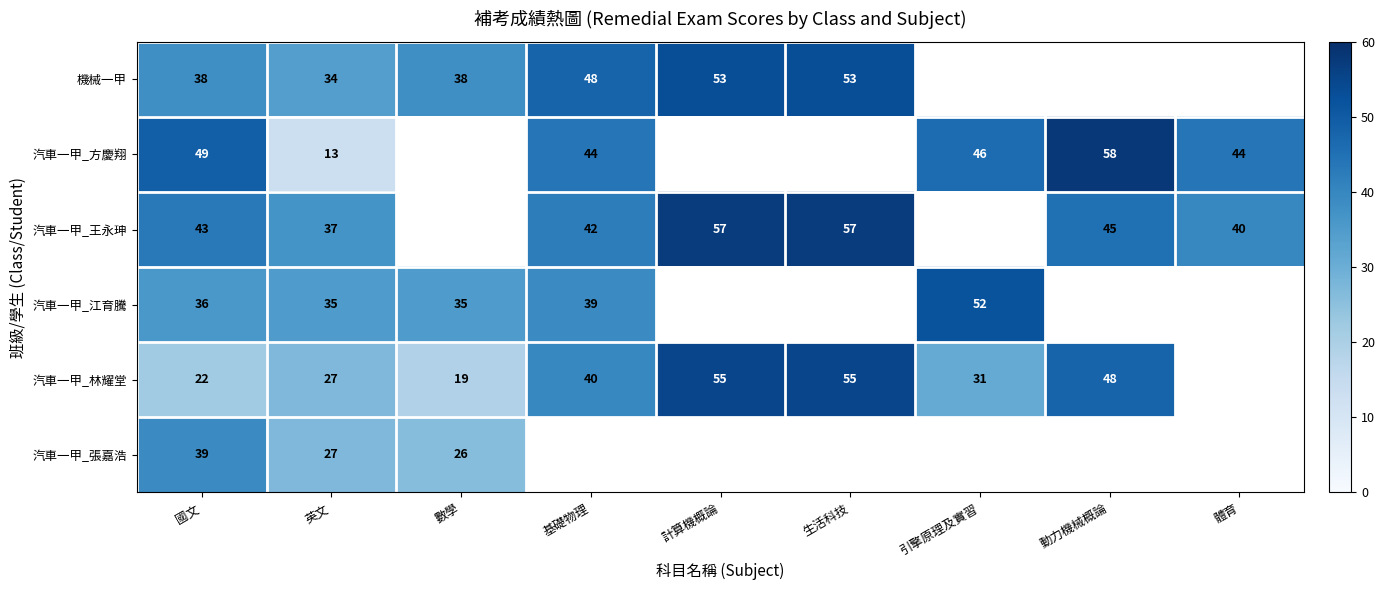

What is the sum of the 汽車一甲_王永珅 values at 計算機概論 and 生活科技?

114